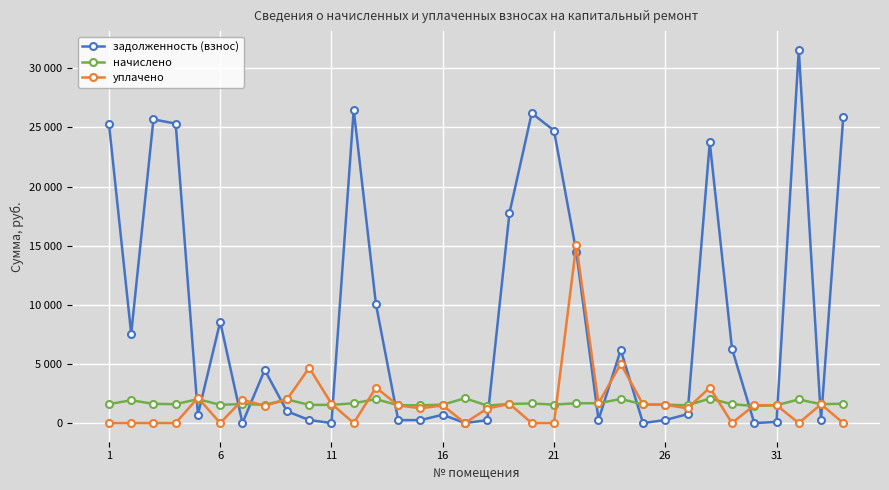

Reading left to right, what are all the values shown in this chart?

задолженность (взнос): 25325.3	7540.8	25678.6	25325.3	709.3	8563.6	0.0	4494.0	994.7	257.6	0.0	26503.2	10039.5	250.5	250.1	705.9	0.0	244.5	17778.8	26208.8	24736.3	14503.2	279.0	6180.4	0.0	255.3	753.3	23746.1	6282.3	0.0	95.6	31568.2	261.4	25914.2
начислено: 1599.6	1930.7	1621.9	1599.6	2023.7	1540.1	1614.5	1540.1	1993.9	1540.1	1540.1	1674.0	2023.7	1502.9	1502.9	1555.0	2098.1	1476.8	1618.2	1655.4	1562.4	1674.0	1674.0	2038.6	1573.6	1555.0	1506.6	2068.3	1595.9	1443.4	1514.0	1993.9	1595.9	1636.8
уплачено: 0.0	0.0	0.0	0.0	2144.5	0.0	1958.0	1470.0	1994.0	4674.0	1636.0	0.0	3000.0	1491.6	1252.0	1491.8	0.0	1230.7	1620.0	0.0	0.0	15061.2	1661.0	5007.0	1573.0	1547.0	1243.3	3000.0	0.0	1512.0	1512.0	0.0	1591.9	0.0